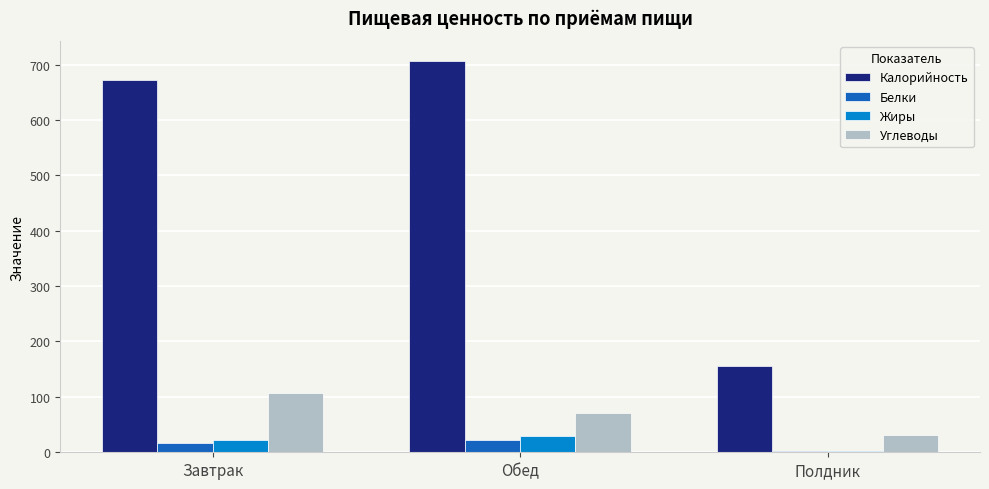

Is it true that Калорийность equals 707.2 at Обед?

True